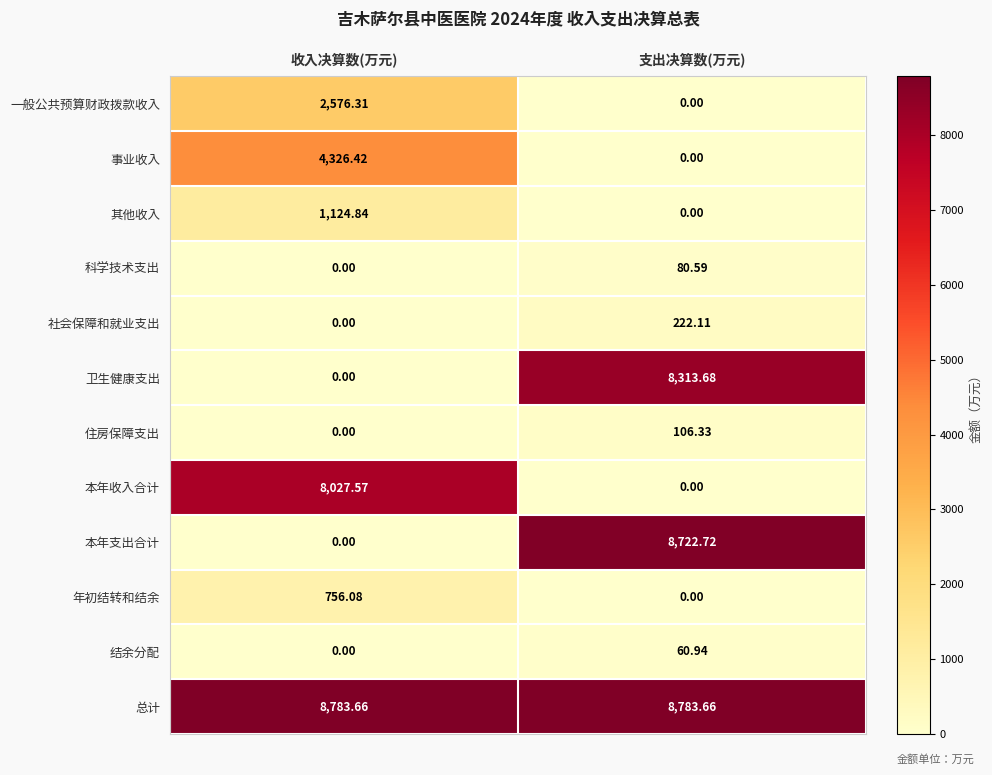

At which category is the sum across all series the highest?

支出决算数(万元)